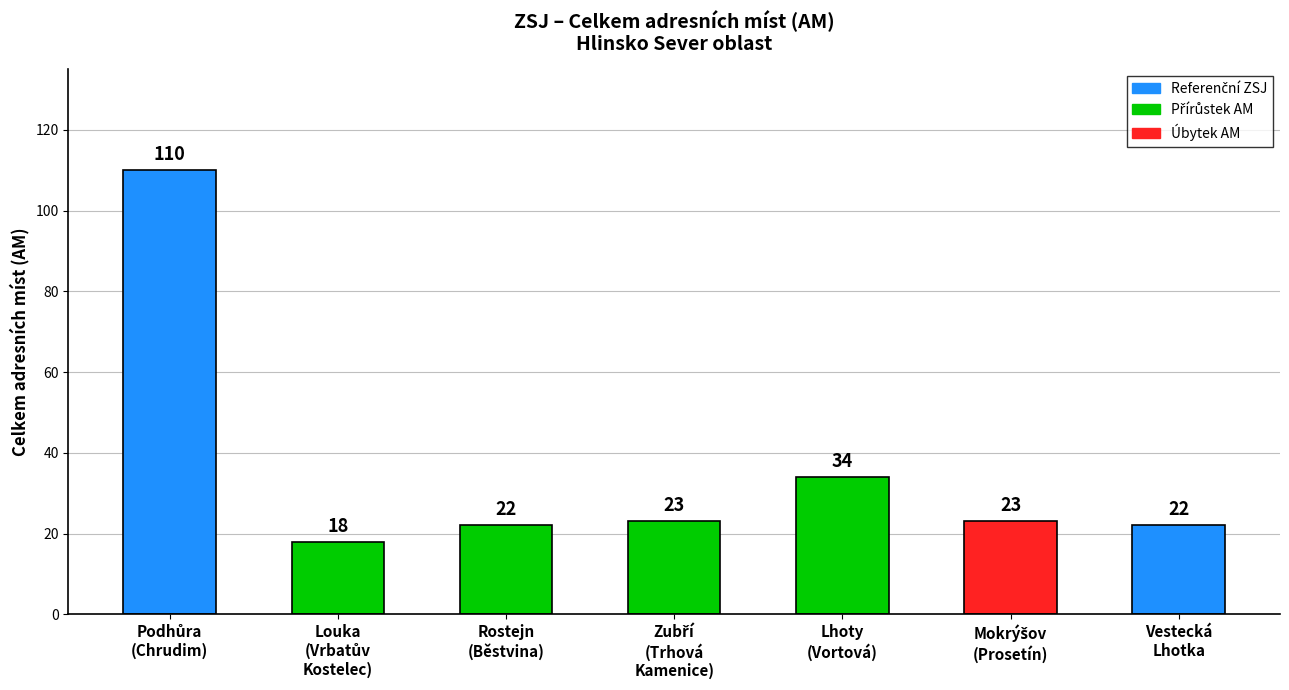

What is the label of the 1st bar from the right?

Vestecká
Lhotka